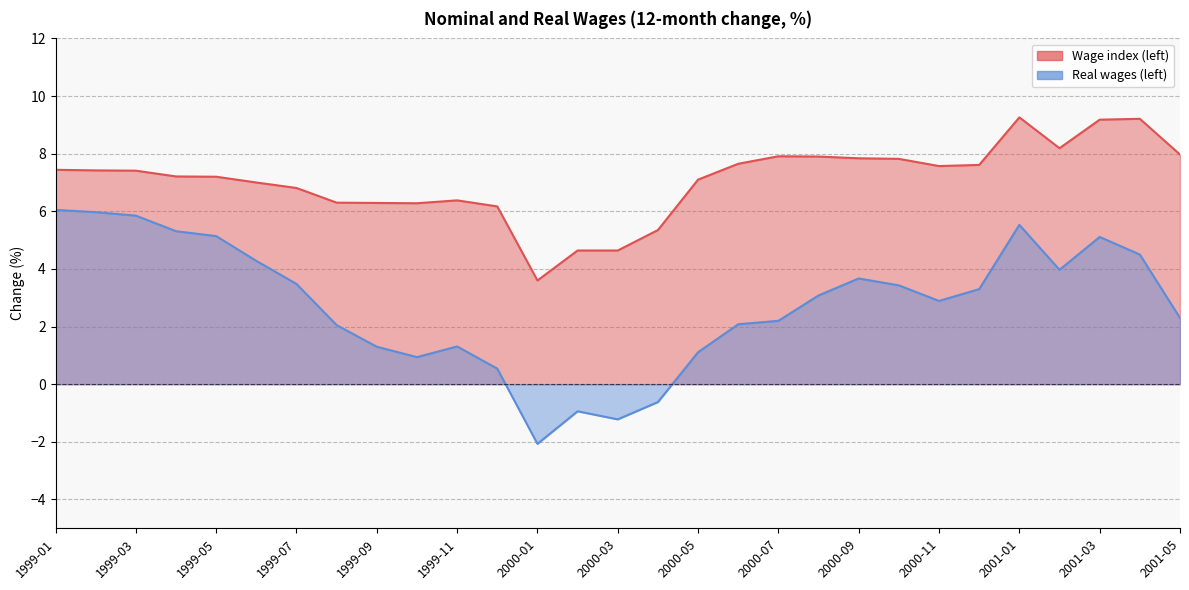

True or false: Real wages (left) and Wage index (left) intersect in this chart.

False